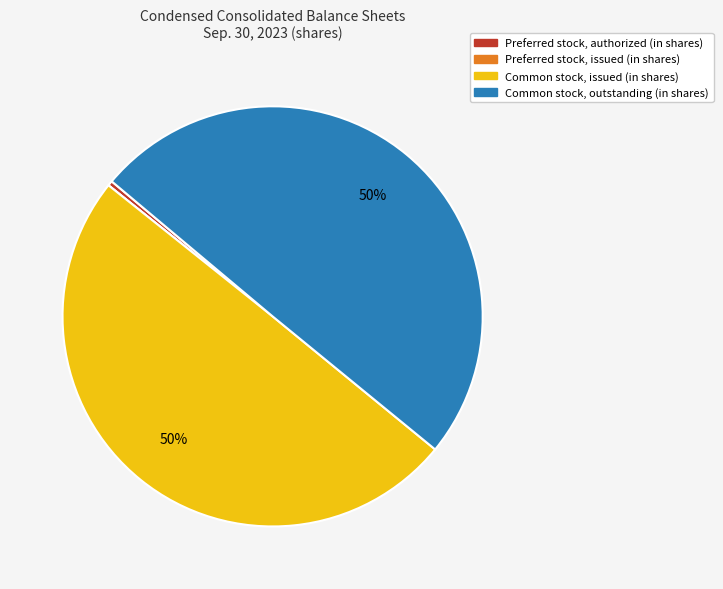

Is the sum of Common stock, issued (in shares) and Common stock, outstanding (in shares) greater than half?

Yes